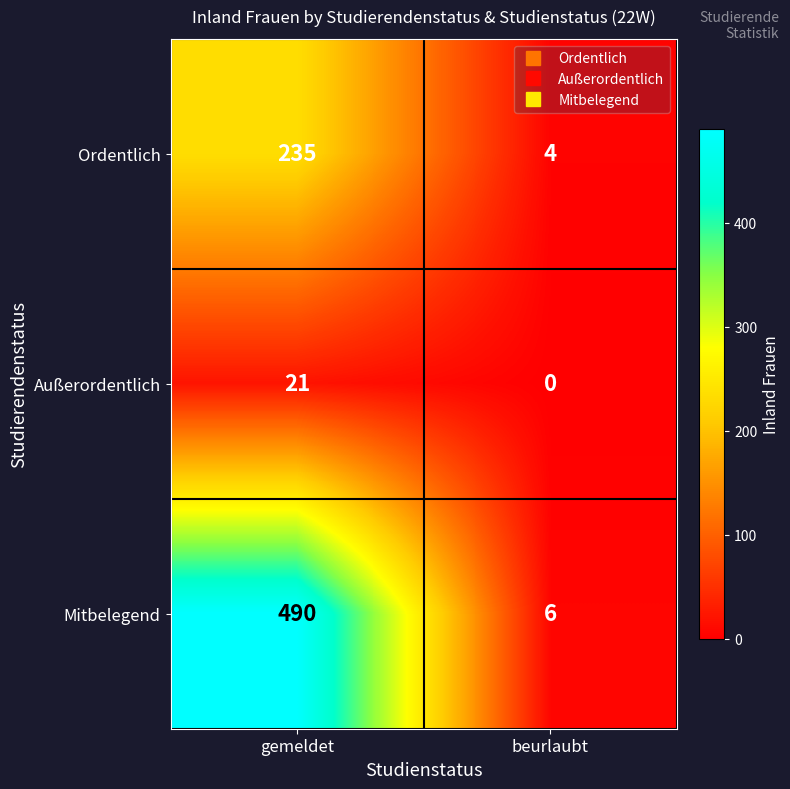

What is the sum of the Mitbelegend values at gemeldet and beurlaubt?

496